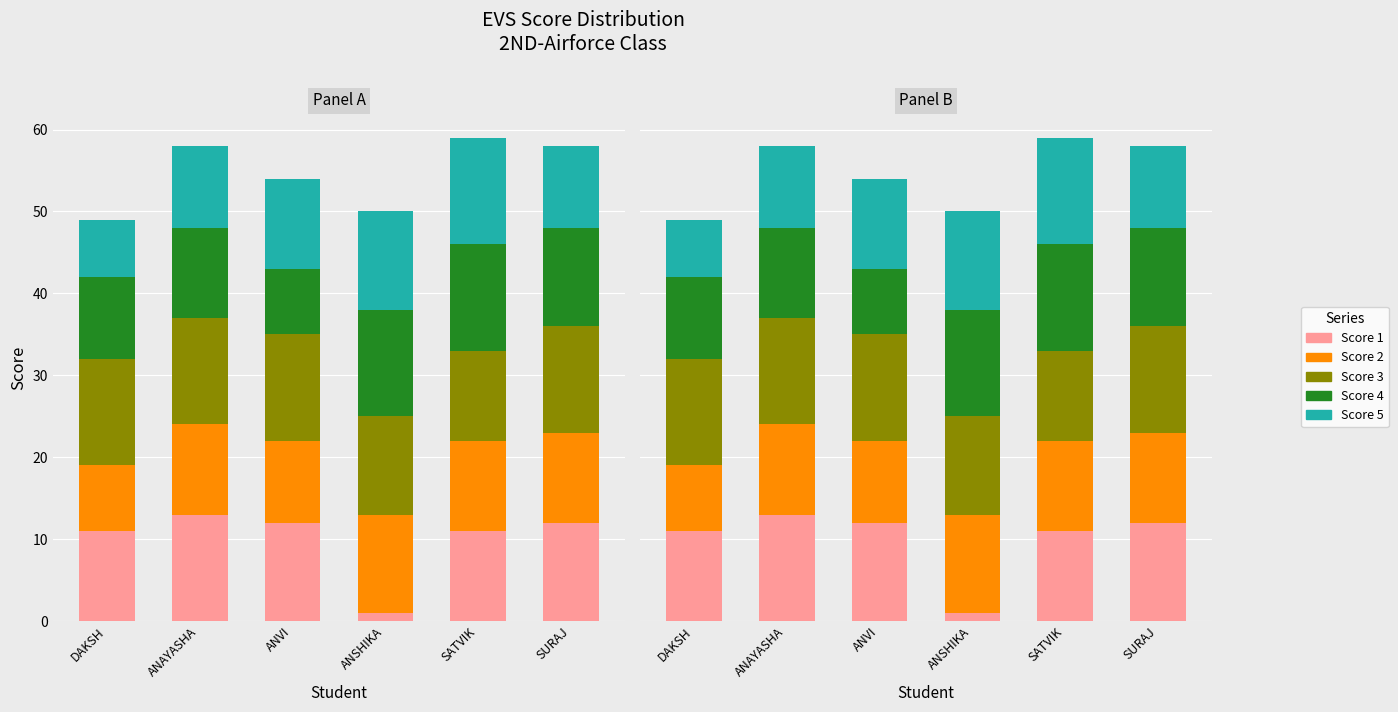

How many Score 3 values are between 12 and 13?

5